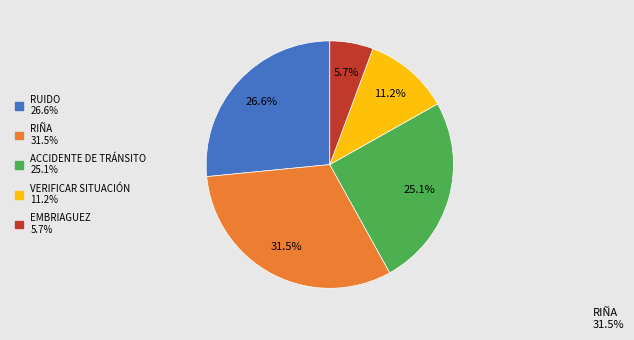

How many segments does this pie chart have?

5